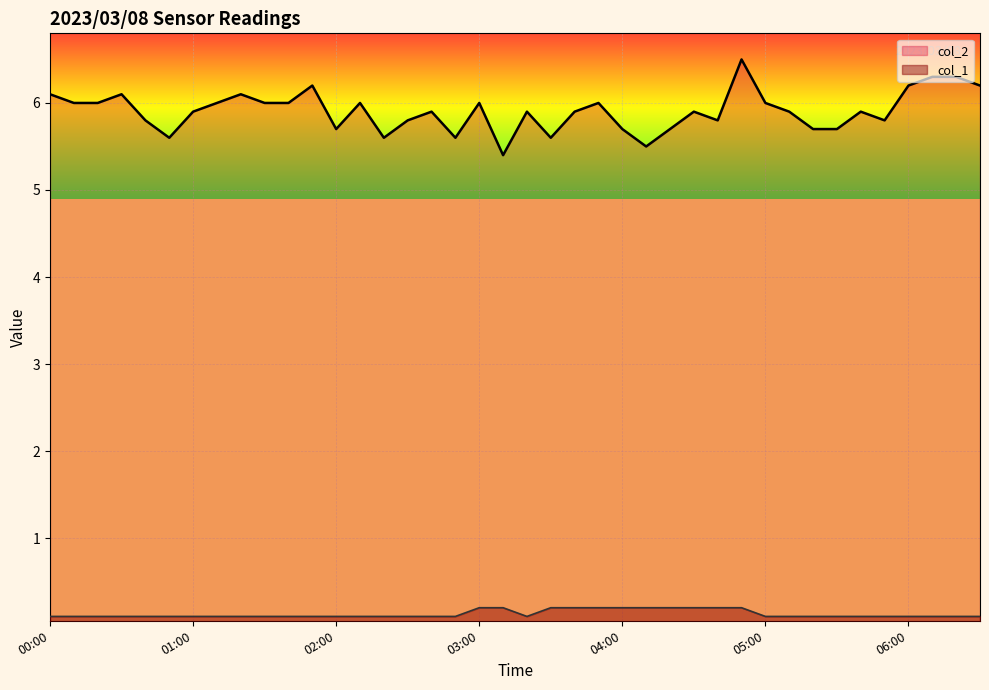

How many lines are shown in the chart?

2